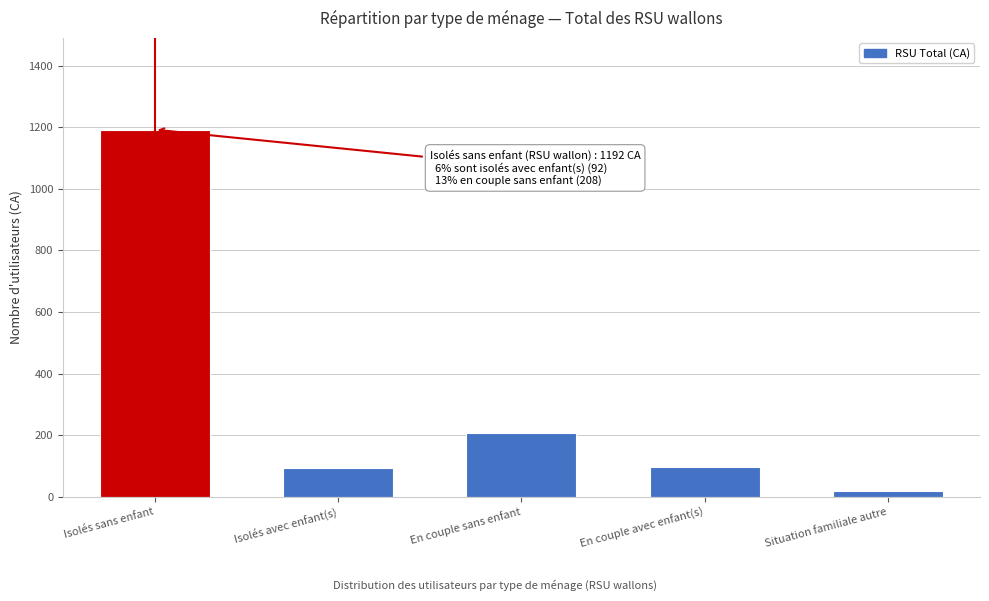

What is the difference between the second highest and minimum values?

191